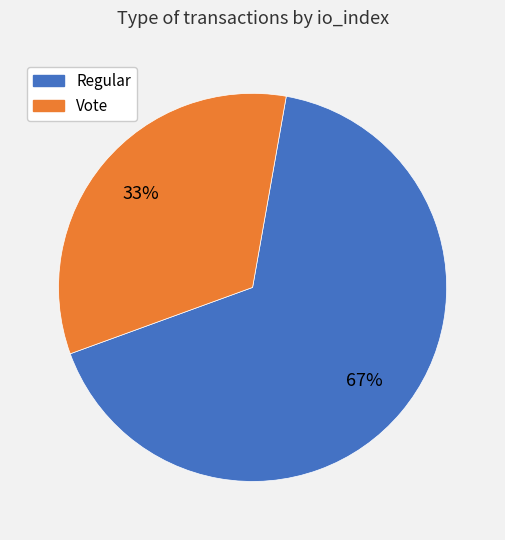

Rank the categories by value from lowest to highest.

Vote, Regular